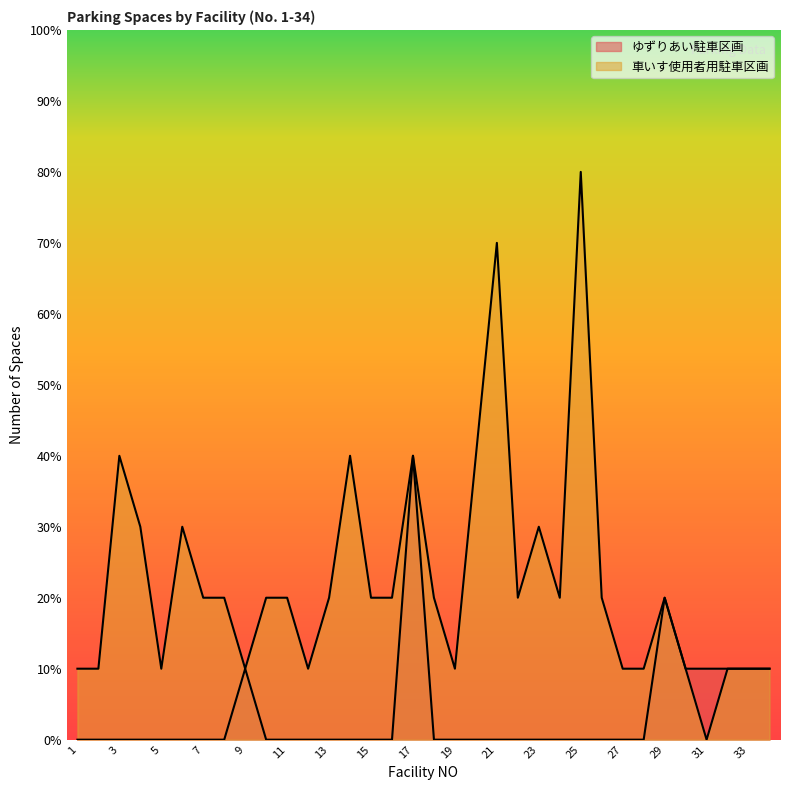

List the labels in order of 車いす使用者用駐車区画 value, largest first.

25, 21, 3, 14, 17, 20, 4, 6, 23, 7, 8, 10, 11, 13, 15, 16, 18, 22, 24, 26, 29, 1, 2, 5, 9, 12, 19, 27, 28, 30, 32, 33, 34, 31